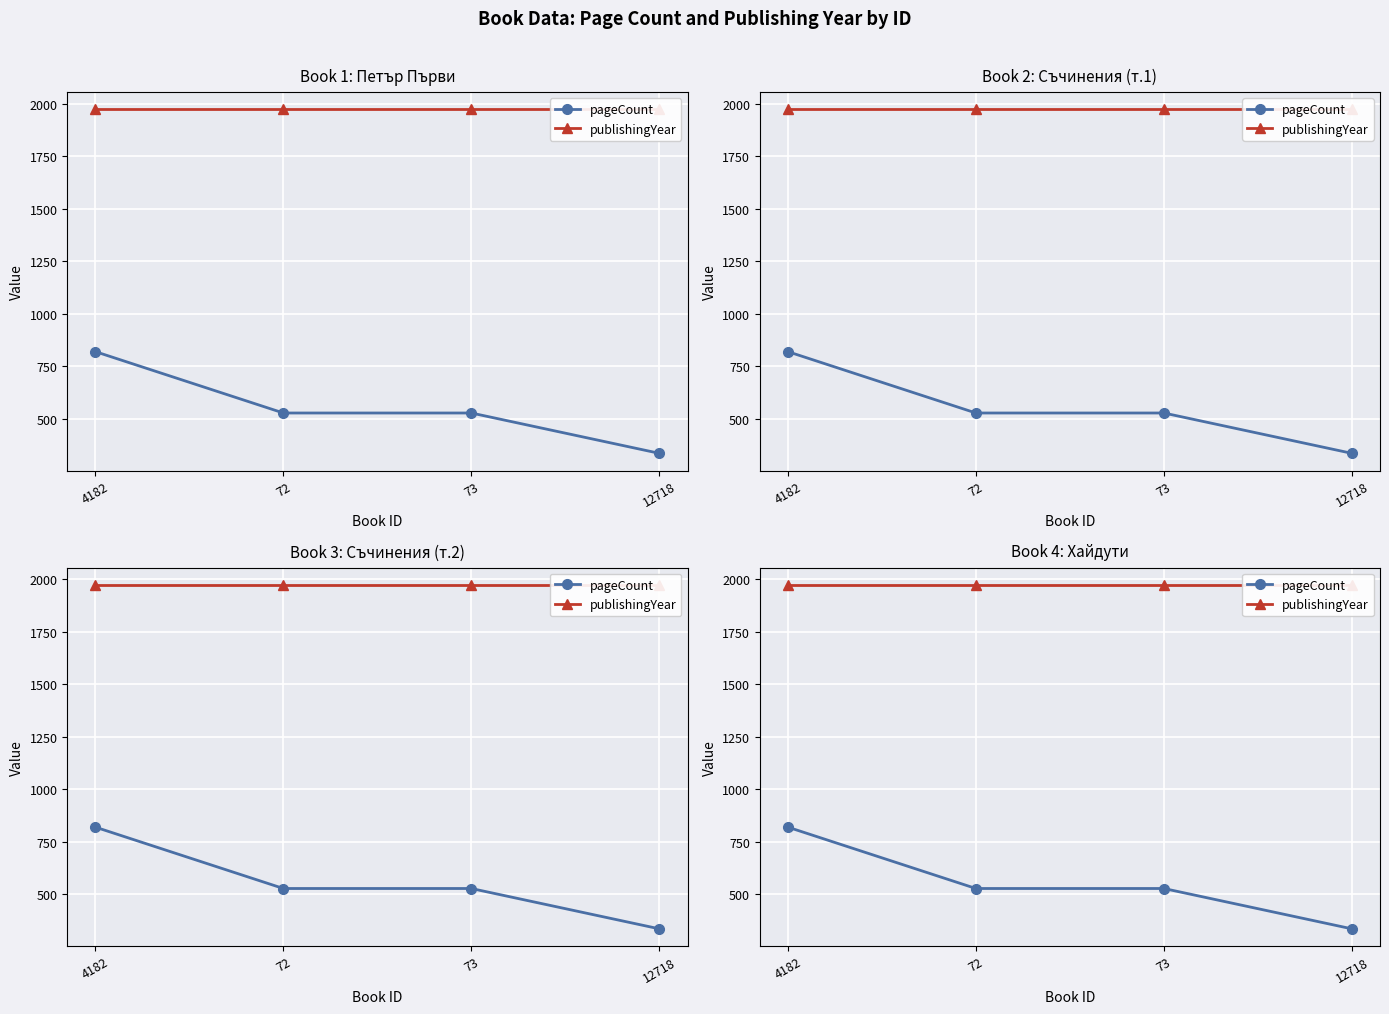

Is it true that pageCount equals 850 at 72?

False